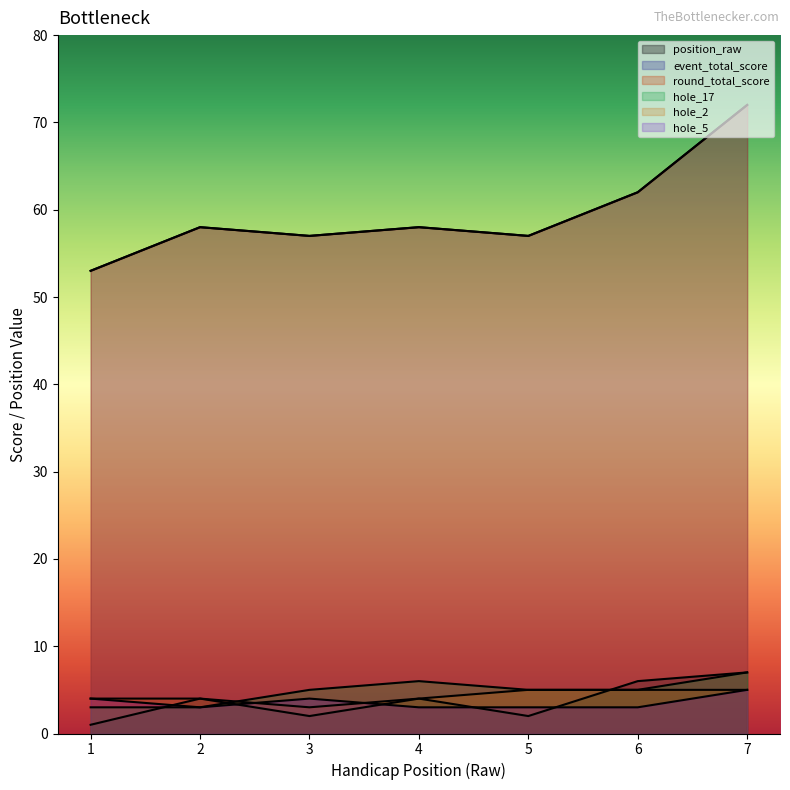

What is the value of the hole_2 point at the 3rd from the left?

3